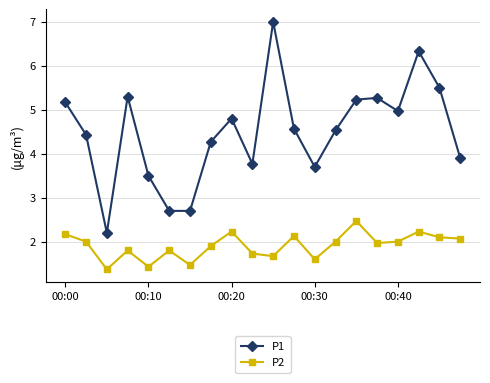

What is the smallest value displayed?

1.4